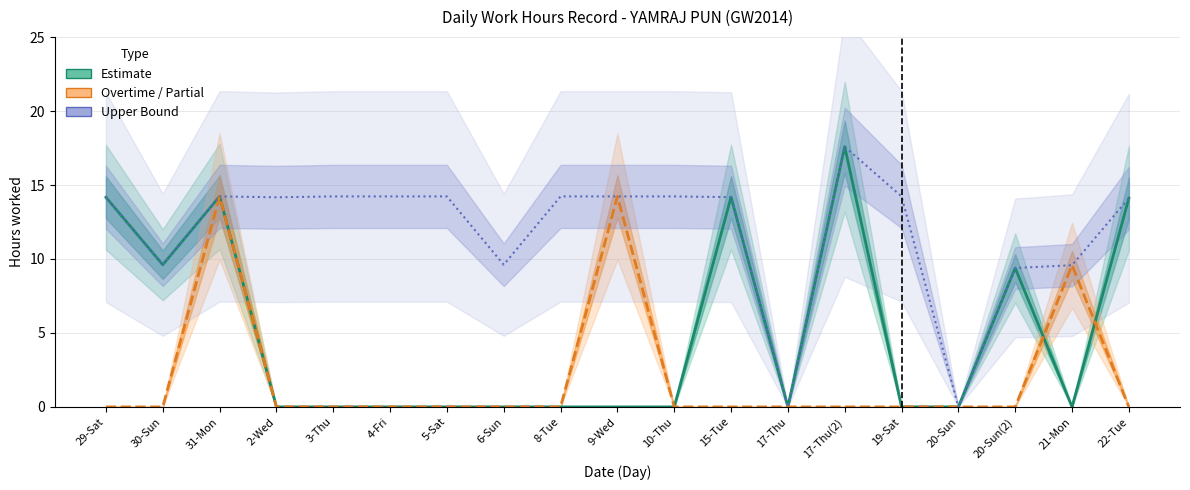

How many values in the Upper Bound series are below 14?

6